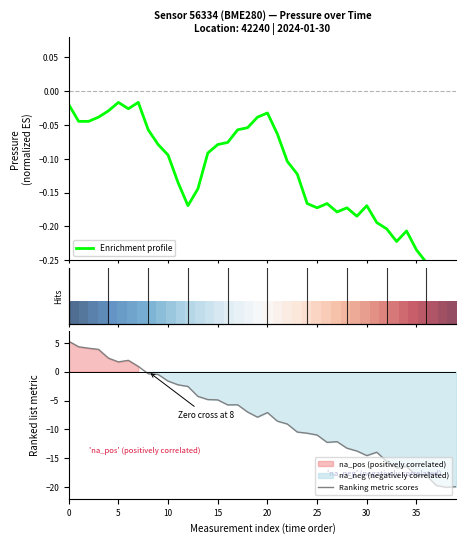

What is the lowest value of the Ranking metric scores series?

-20.0